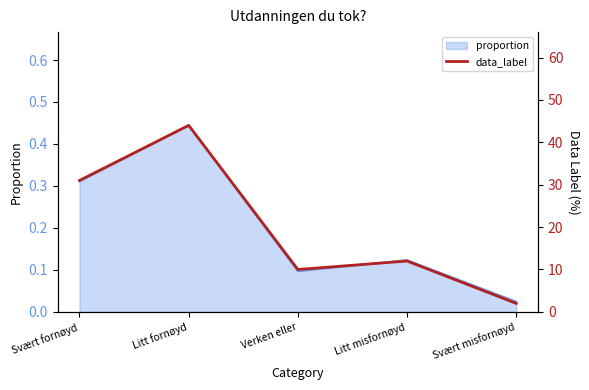

True or false: there are more than 0 points higher than both neighbors.

True